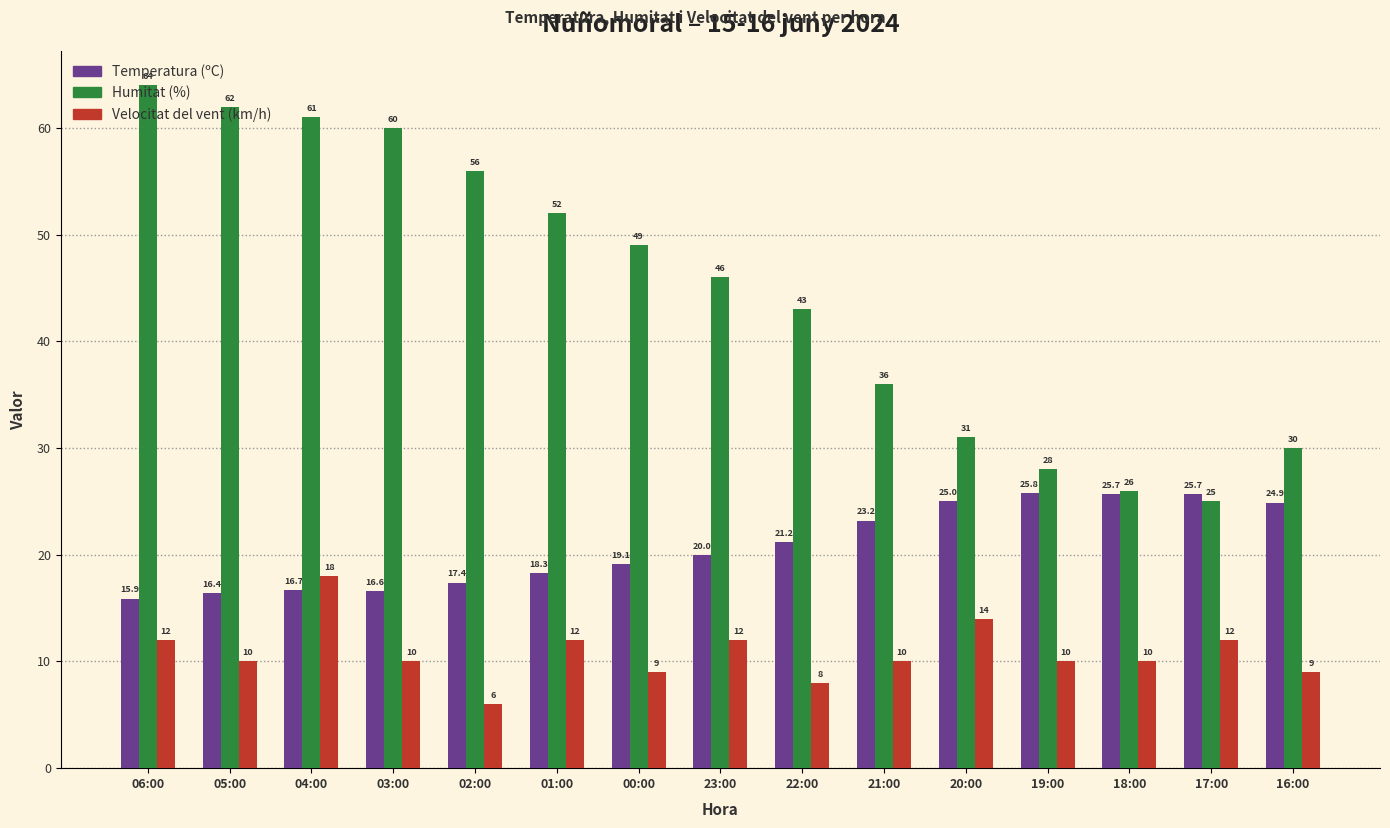

Is the value of Humitat (%) at 04:00 greater than the value of Velocitat del vent (km/h) at 20:00?

Yes